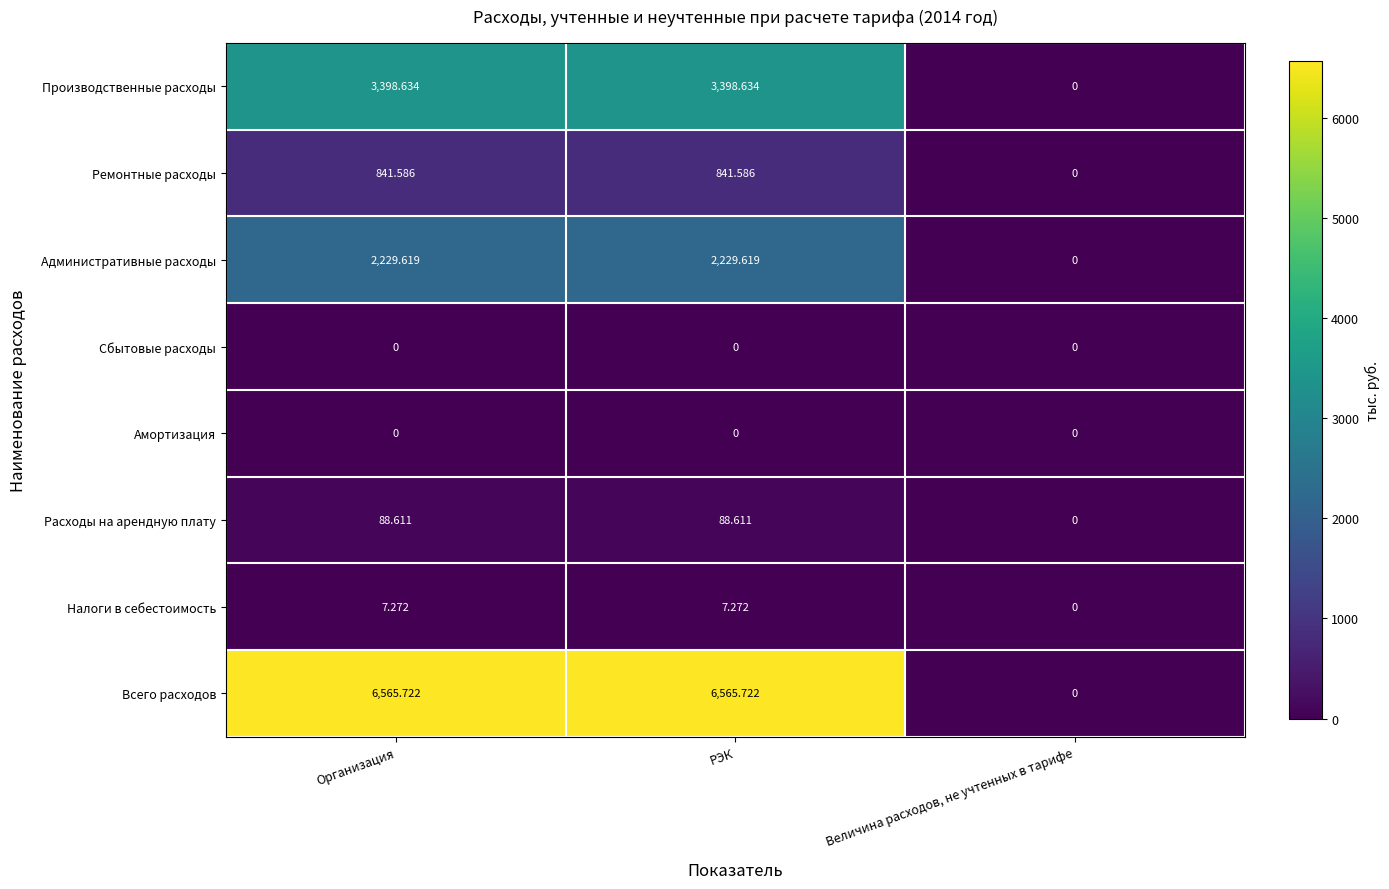

Which series has the widest spread of values?

Всего расходов